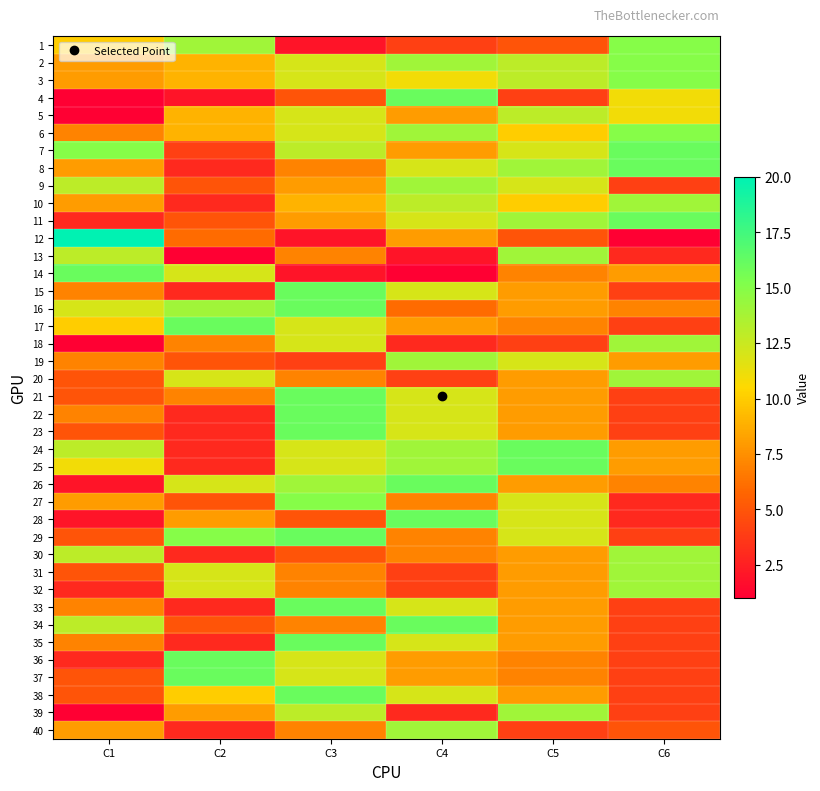

How many categories are shown in the chart?

6